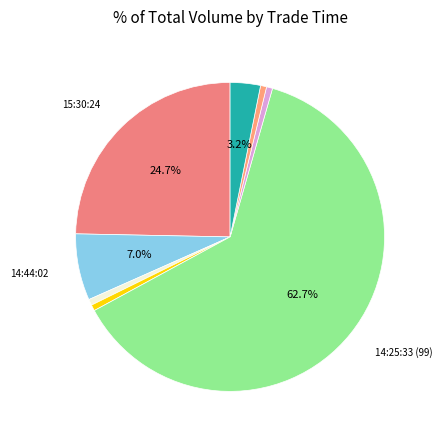

How many slices are in this pie chart?

8